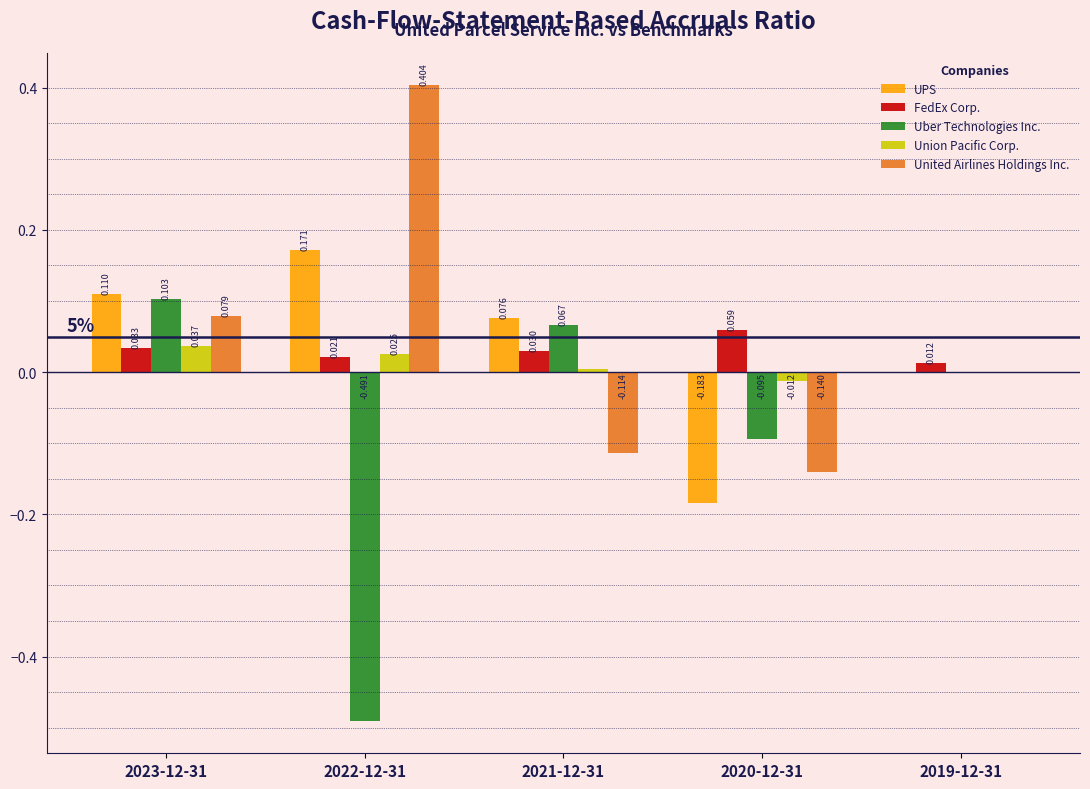

Which series has the largest total across all categories?

United Airlines Holdings Inc.